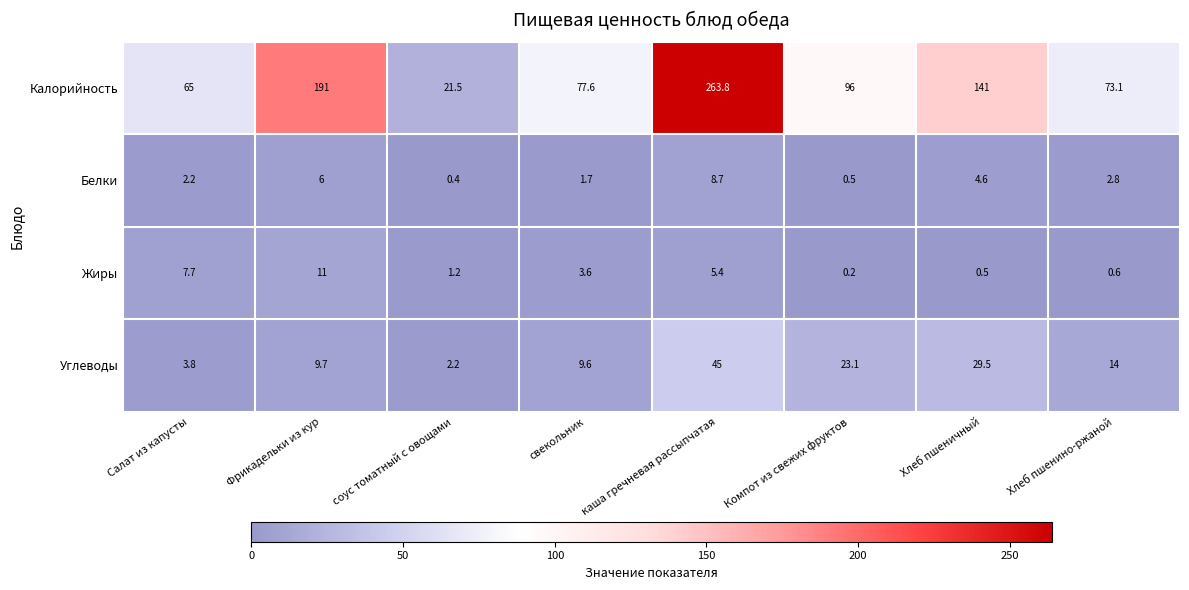

Is it true that Жиры equals 0.5 at Хлеб пшеничный?

True